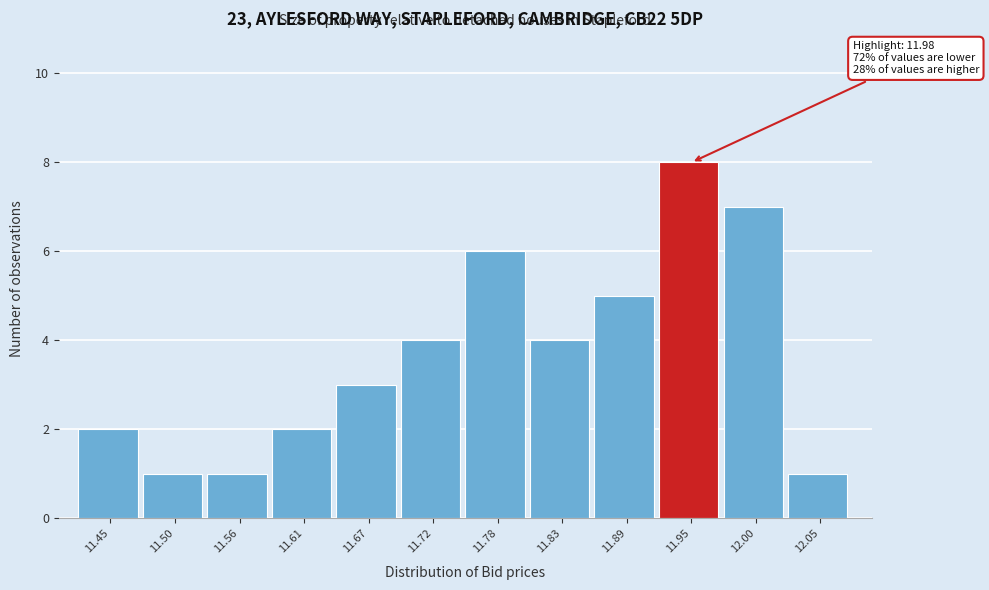

Reading left to right, extract all data points from this chart.

11.45=2	11.50=1	11.56=1	11.61=2	11.67=3	11.72=4	11.78=6	11.83=4	11.89=5	11.95=8	12.00=7	12.05=1